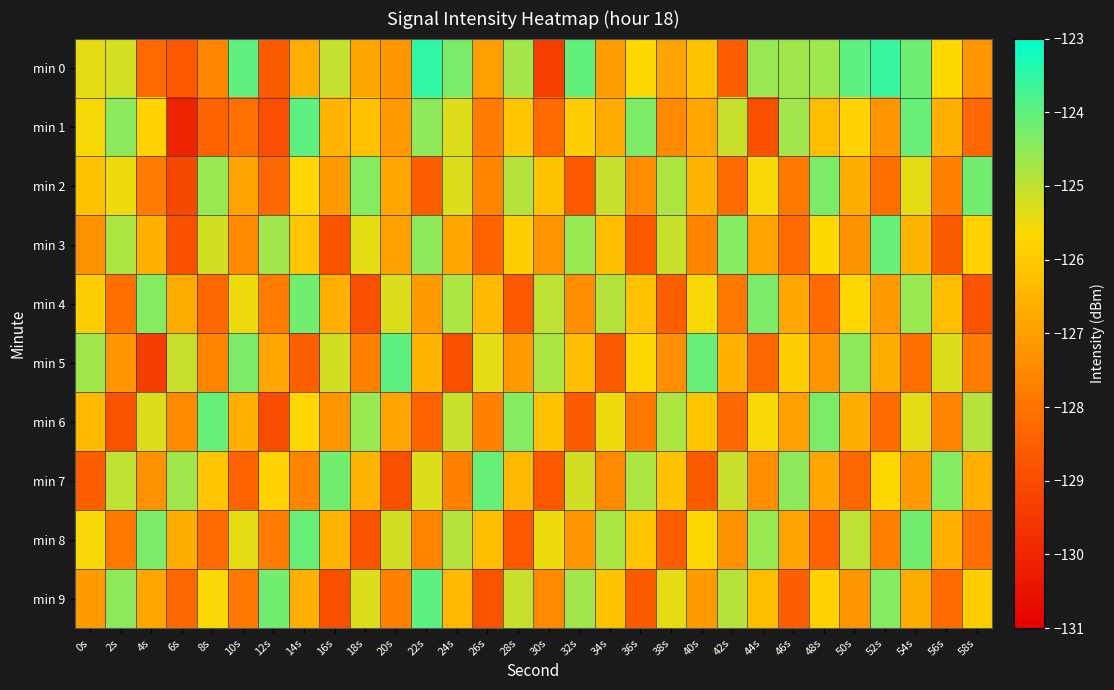

Which category has the highest value across all series?

22s